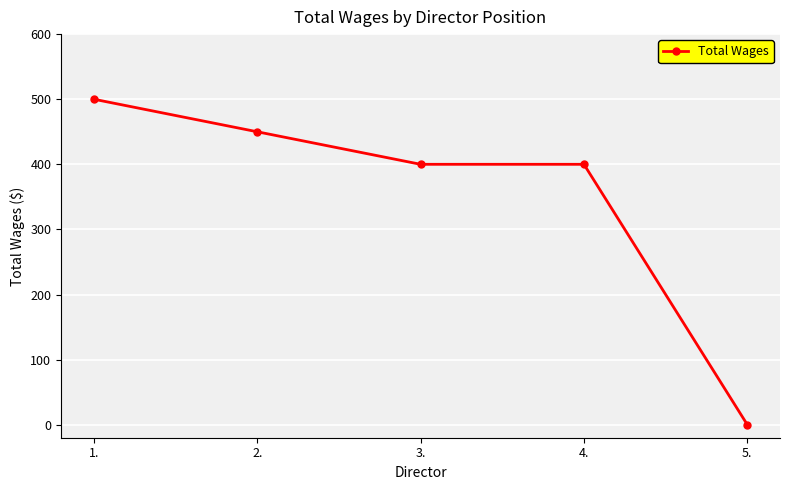

How many series are shown in this chart?

1